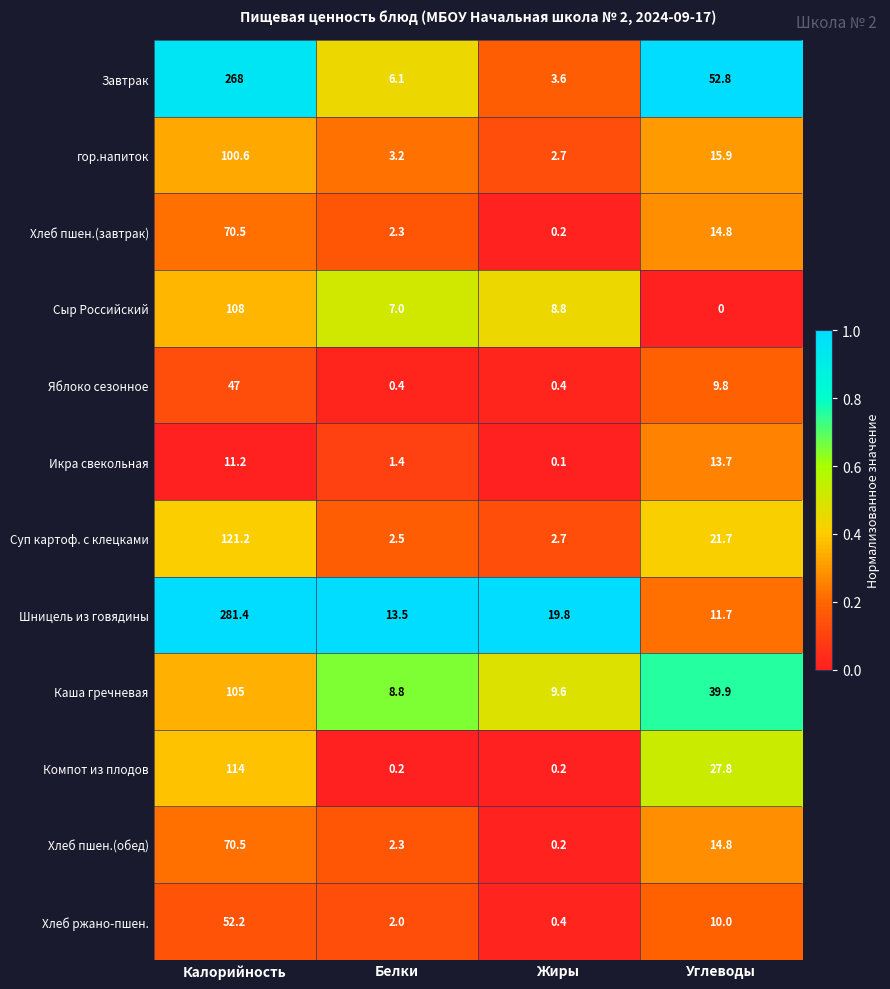

True or false: Каша гречневая has a value of 8.8 at Белки.

True